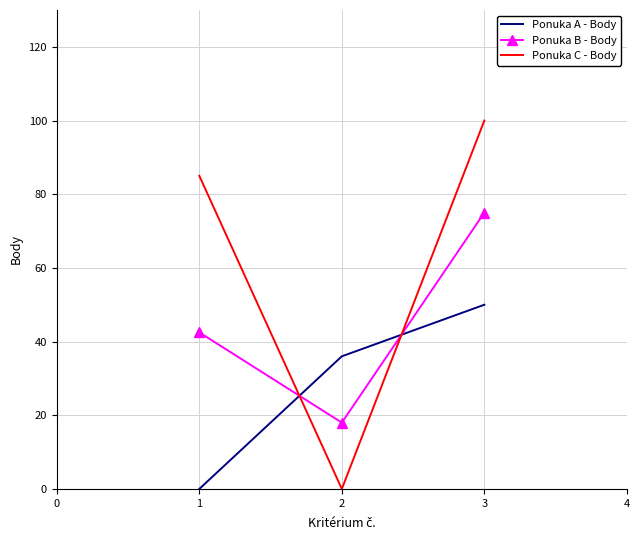

Which series has the largest total across all categories?

Ponuka C - Body